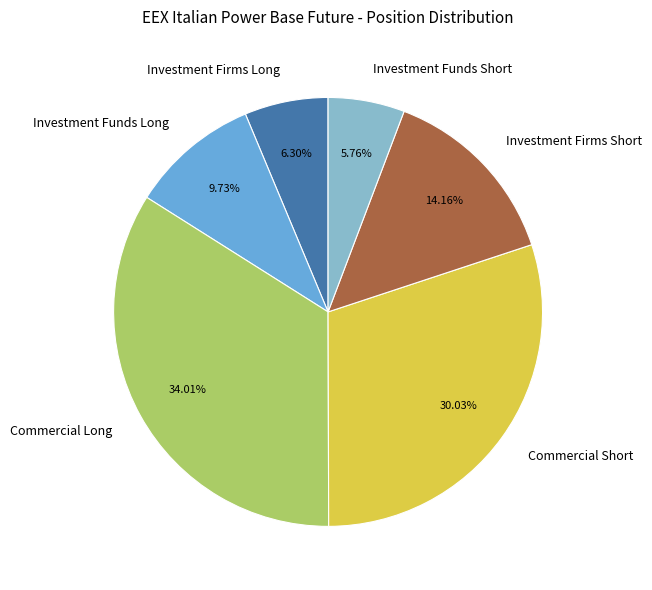

Does Investment Funds Short account for over 50% of the chart?

No